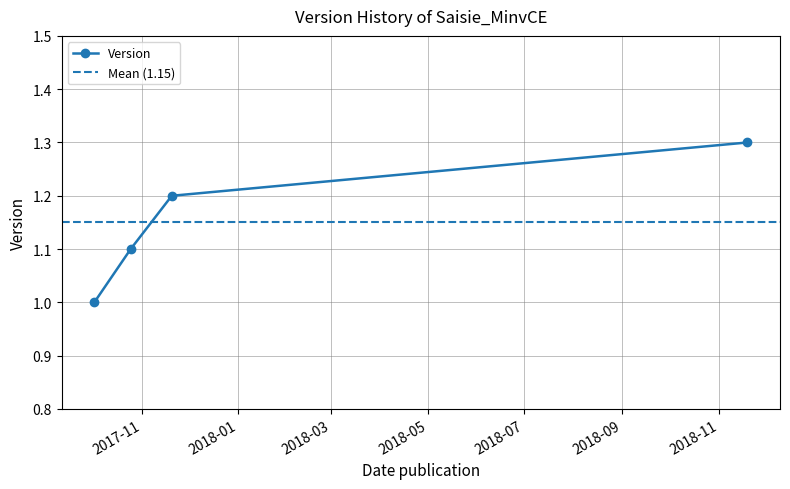

What is the difference between the values at 2017-10-02 and 2017-11-20?

0.2